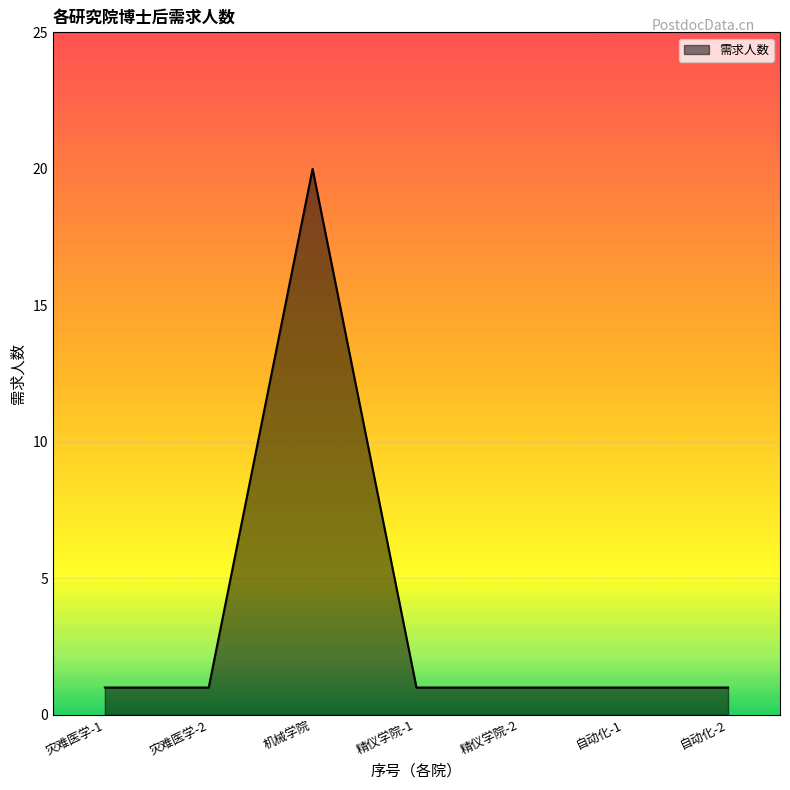

Which has a higher value, 灾难医学-2 or 自动化-1?

灾难医学-2